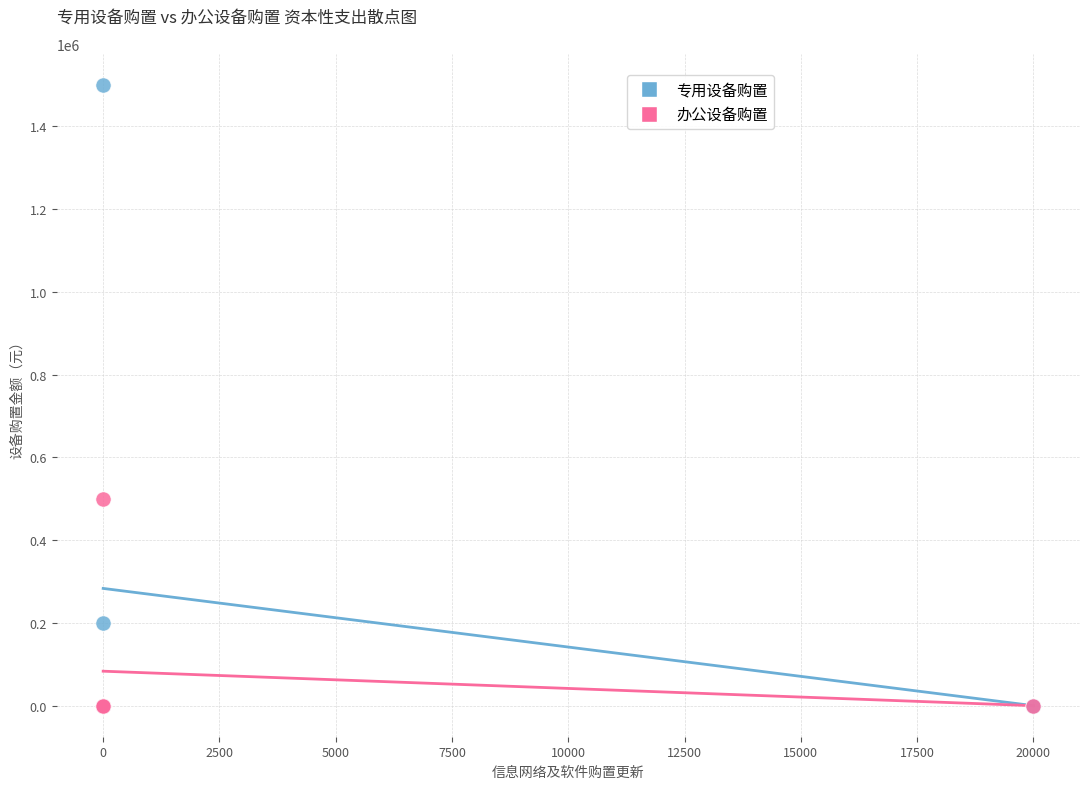

In the 专用设备购置 series, what Y value is closest to 750000?

200000